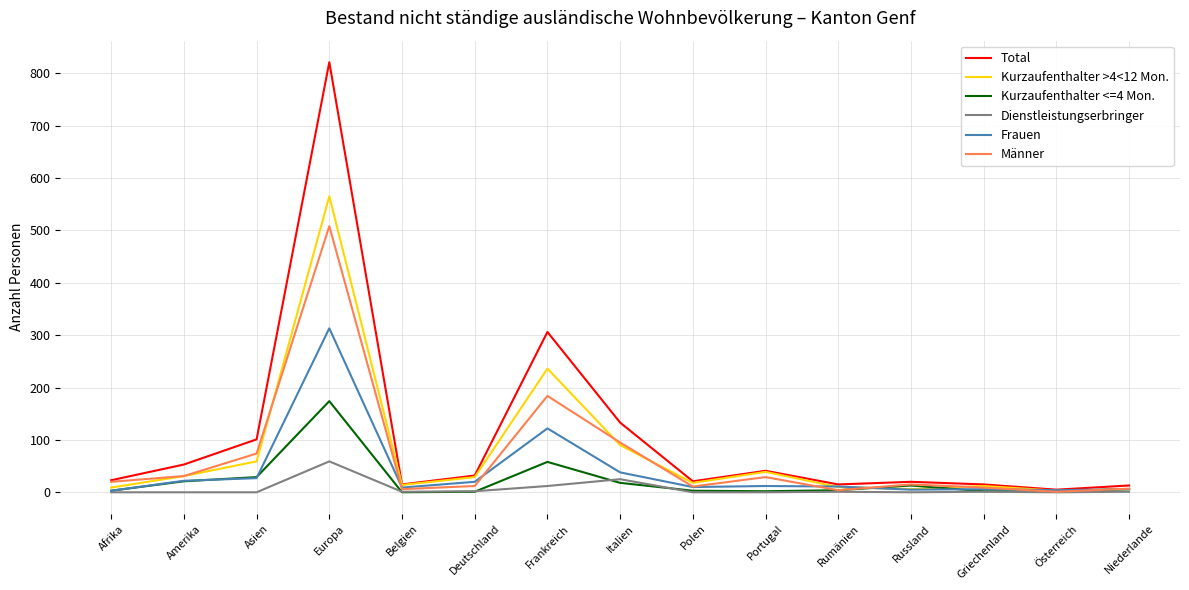

Where is Dienstleistungserbringer nearest to the value 29?

Italien